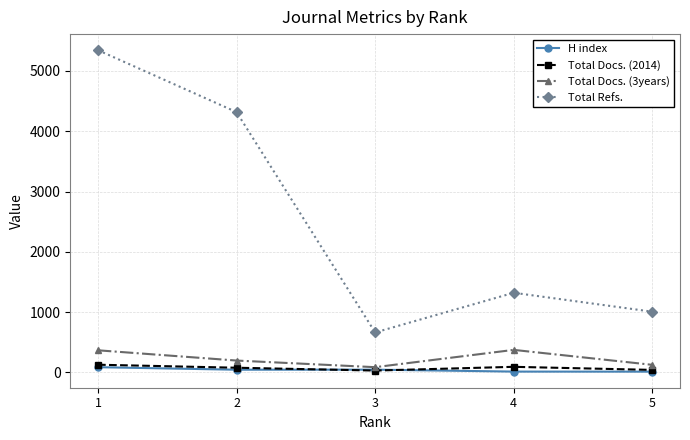

What is the value of the H index point at the 4th from the left?

14